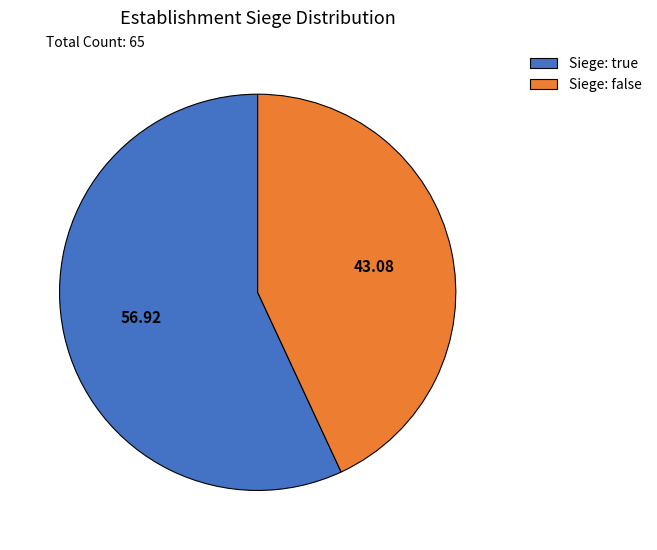

Do Siege: false and Siege: true together represent more than half of the pie?

Yes